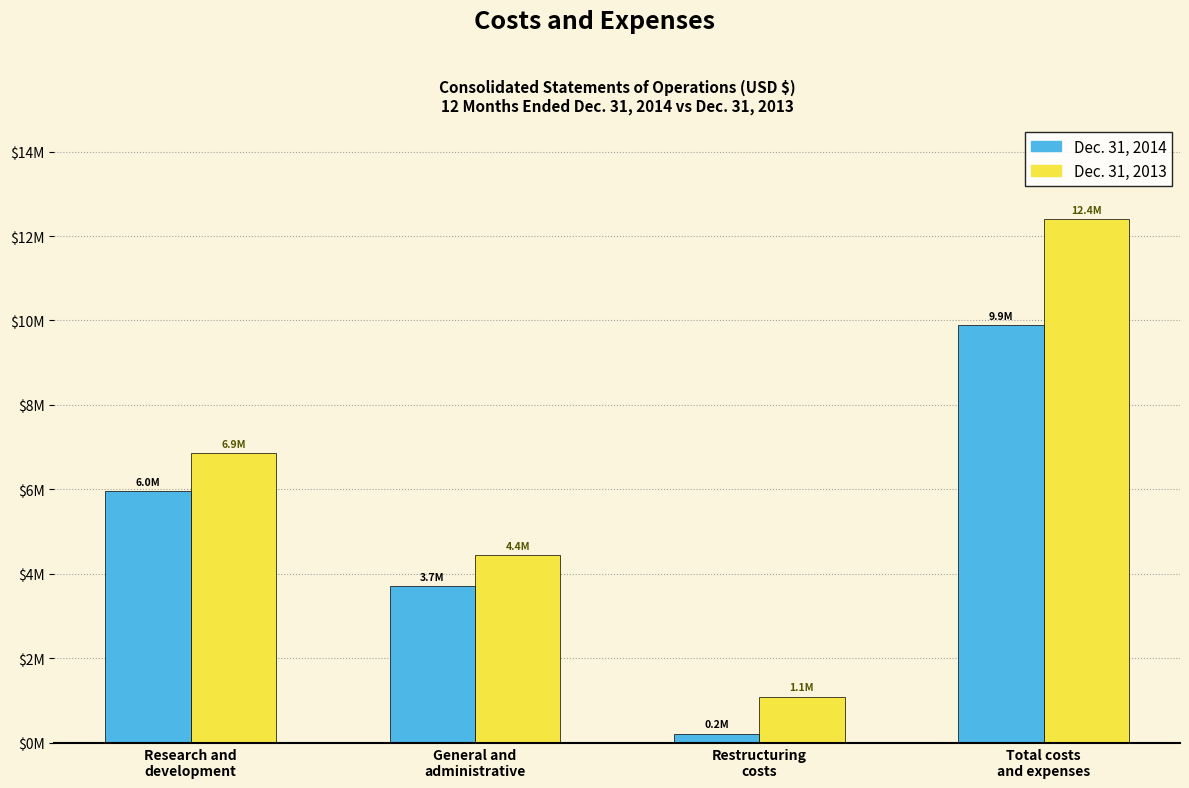

At which label is Dec. 31, 2014 closest to 5056380?

Research and
development